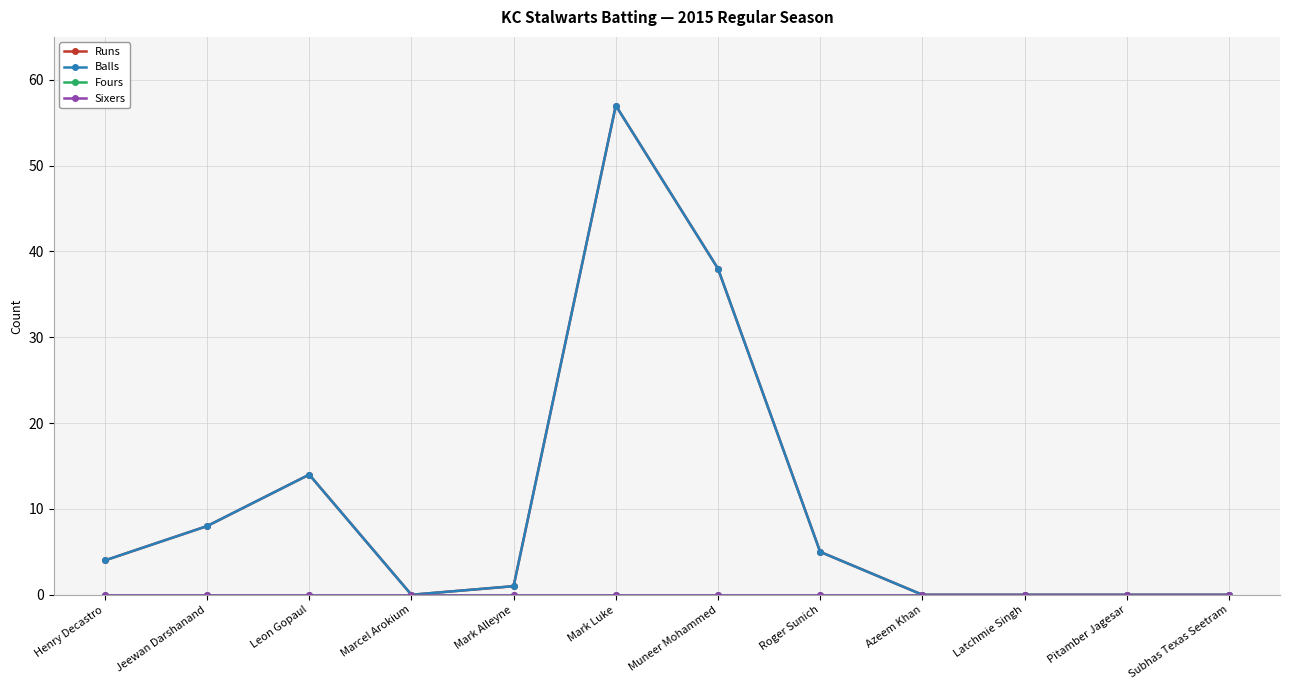

Does the chart have visible grid lines?

Yes